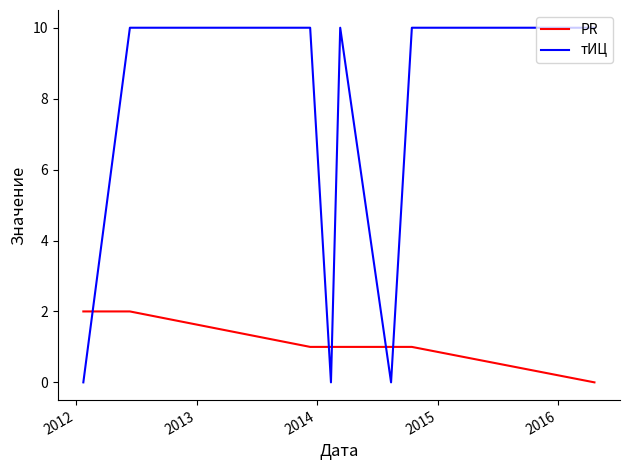

Which series has the largest range (max minus min)?

тИЦ